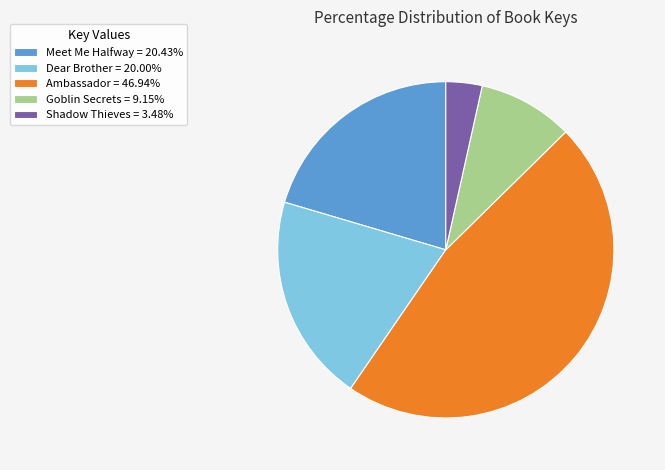

Approximately how many times larger is the value at Meet Me Halfway = 20.43% compared to Dear Brother = 20.00%?

1.0